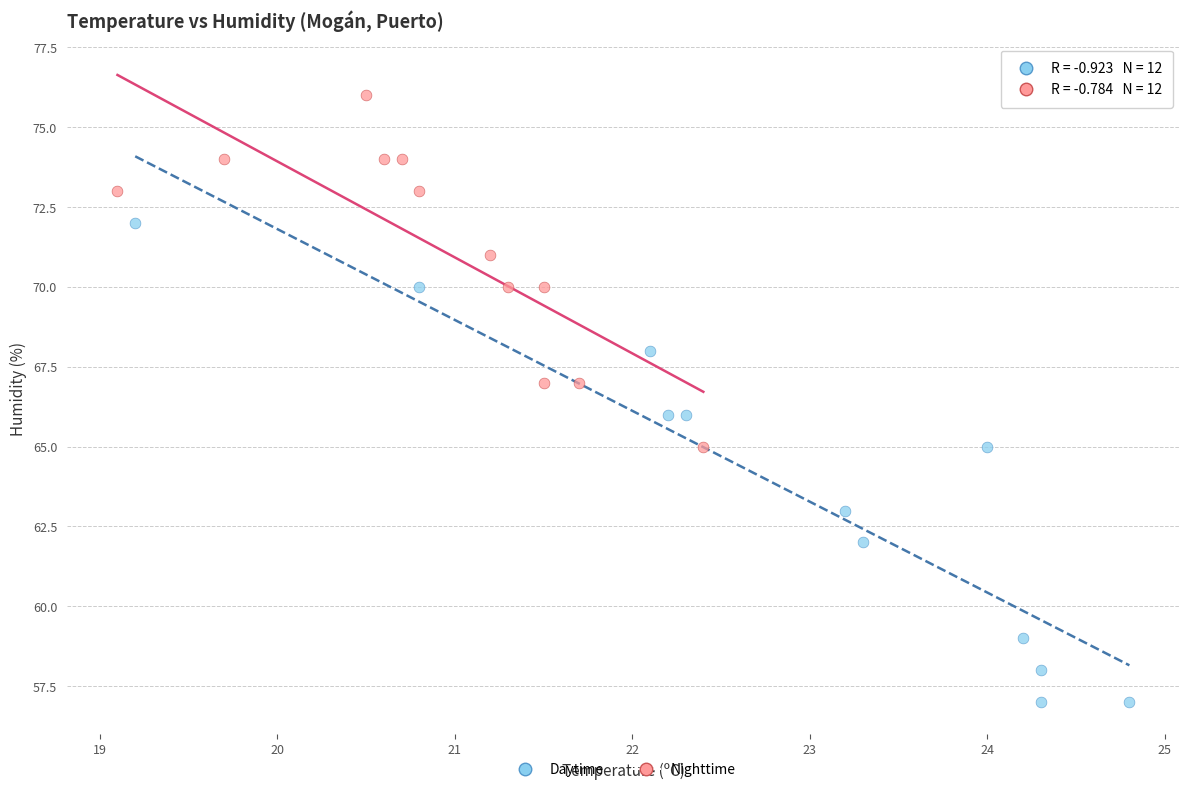

What are all the series names shown in the legend?

Daytime, Nighttime